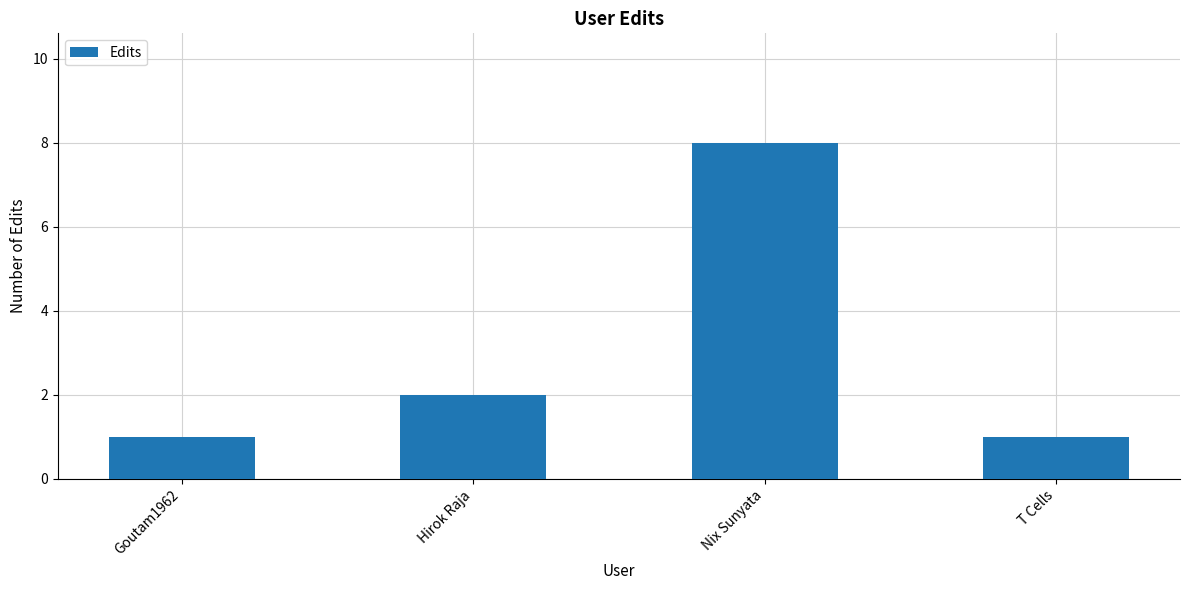

What is the sum of the values at Goutam1962 and T Cells?

2